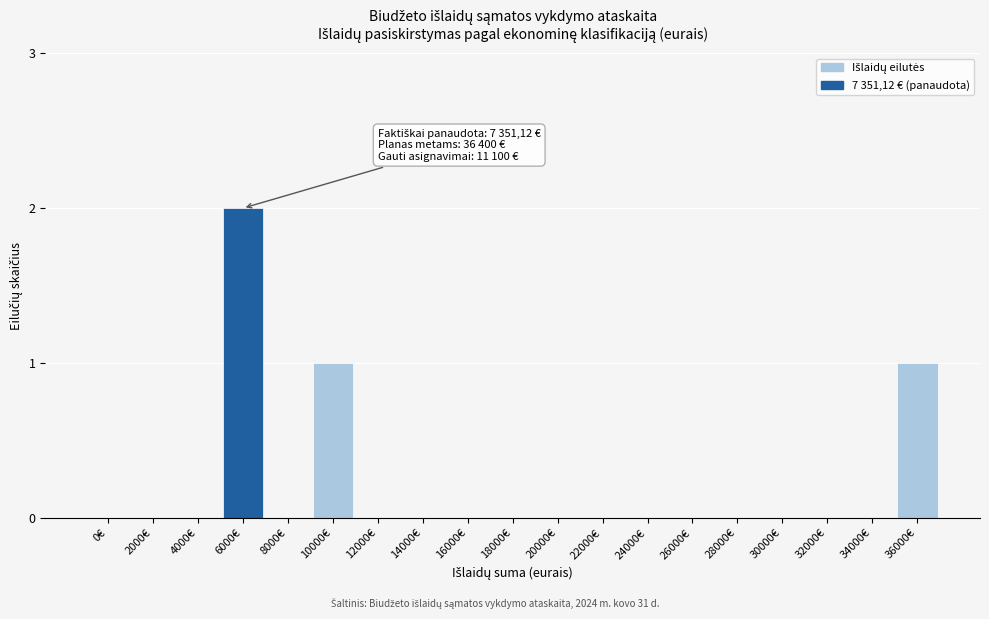

Reading left to right, list all the values displayed in this chart.

0€=0	2000€=0	4000€=0	6000€=2	8000€=0	10000€=1	12000€=0	14000€=0	16000€=0	18000€=0	20000€=0	22000€=0	24000€=0	26000€=0	28000€=0	30000€=0	32000€=0	34000€=0	36000€=1